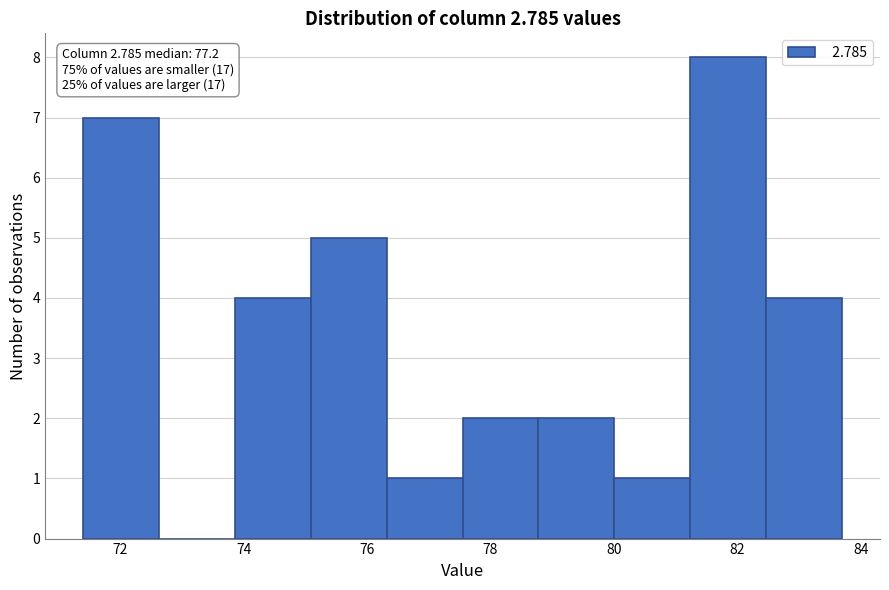

Over which range of the x-axis is the bar tallest?

81.2 to 82.4